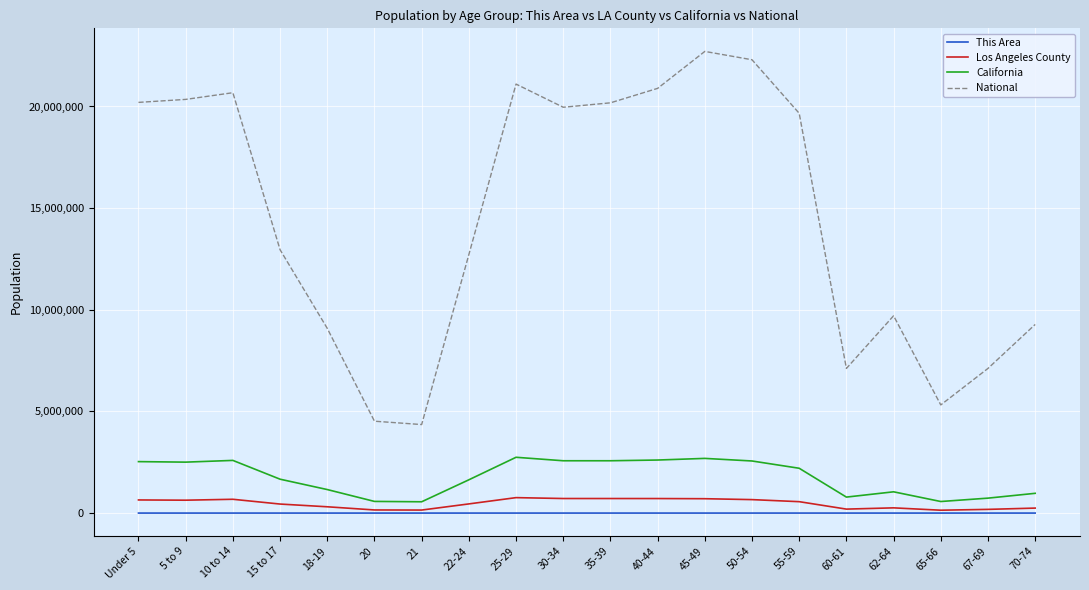

What is the total value across all series at 62-64?

11007109